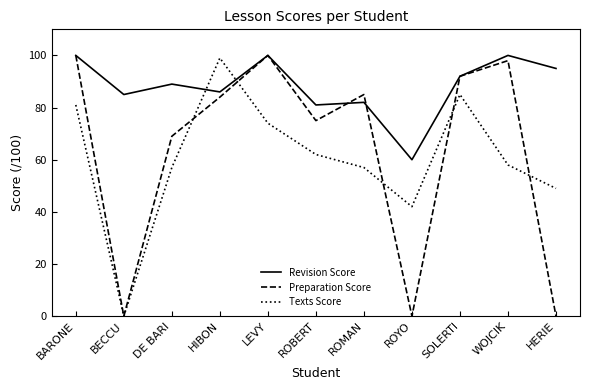

At which category does Texts Score reach its first local valley?

BECCU